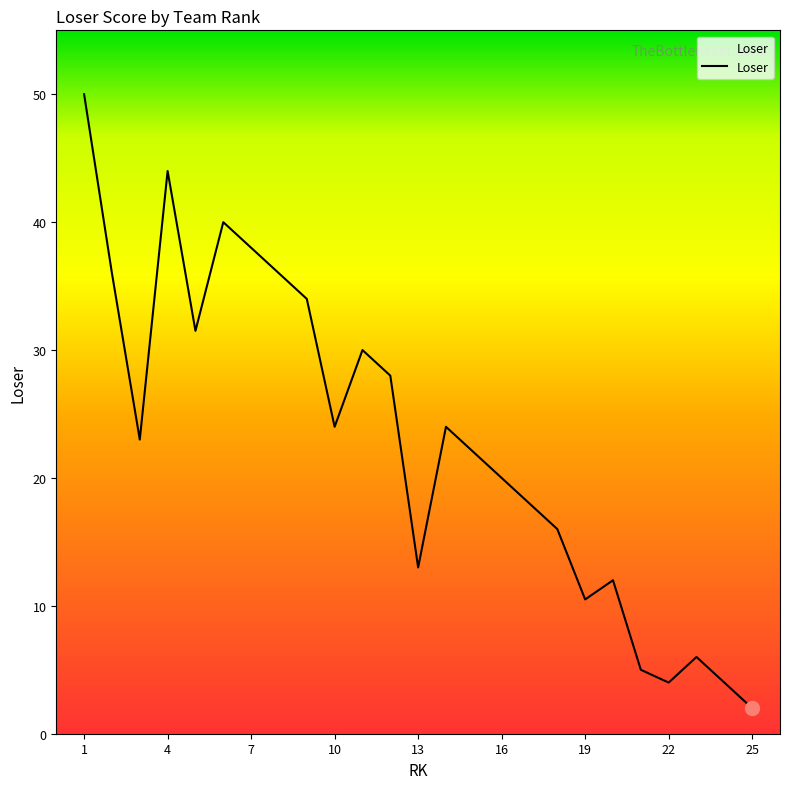

What is the maximum value shown in the chart?

50.0